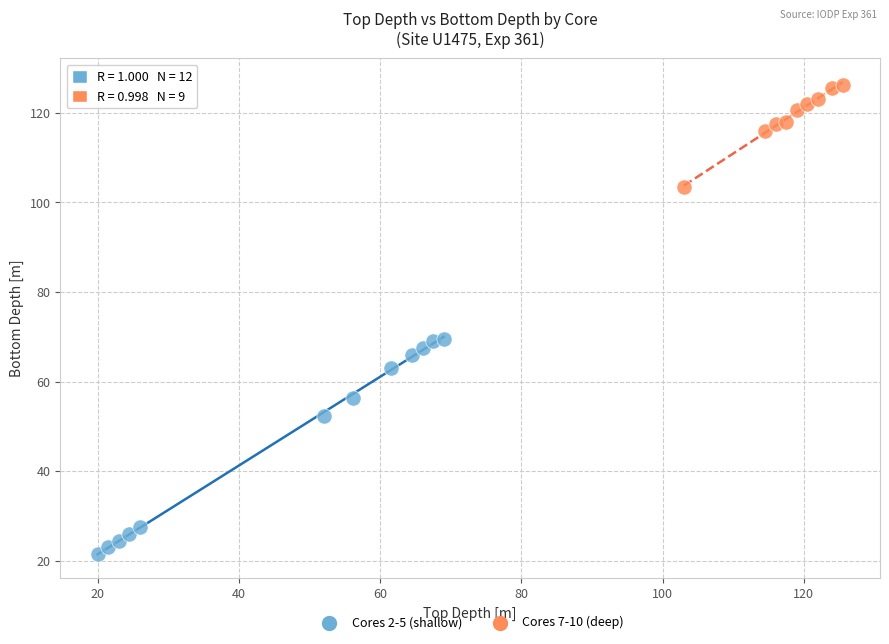

Which series has the widest spread of Y values?

Cores 2-5 (shallow)